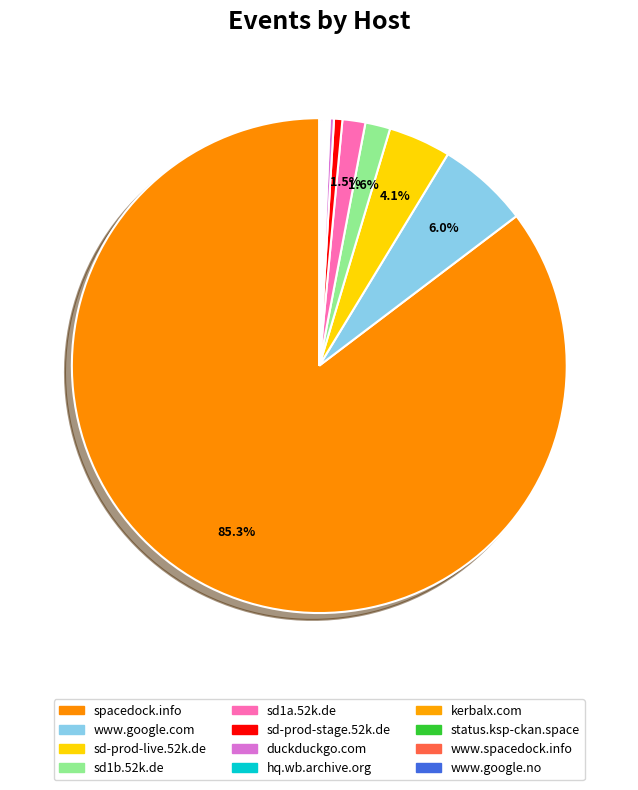

To the nearest percent, what portion does sd1a.52k.de represent?

1%